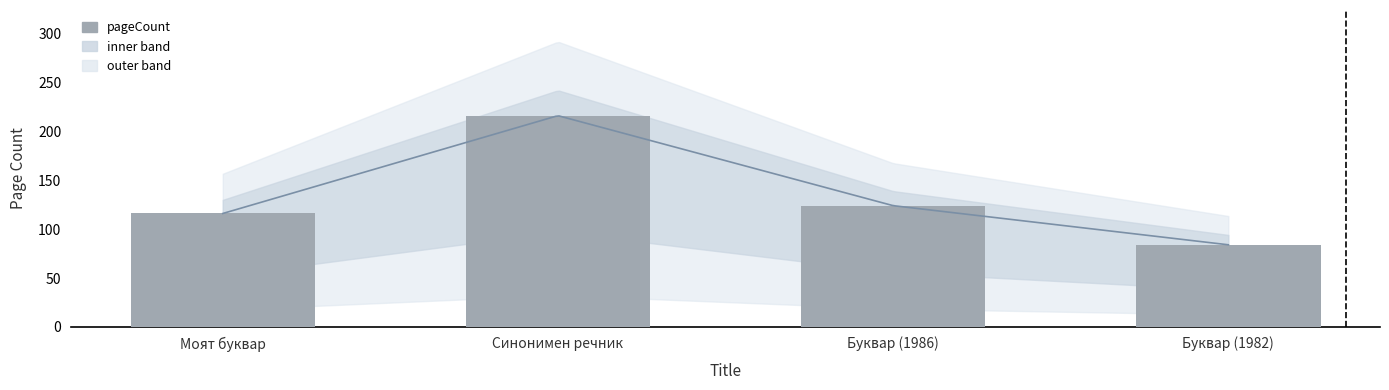

How many data points are above 124?

1